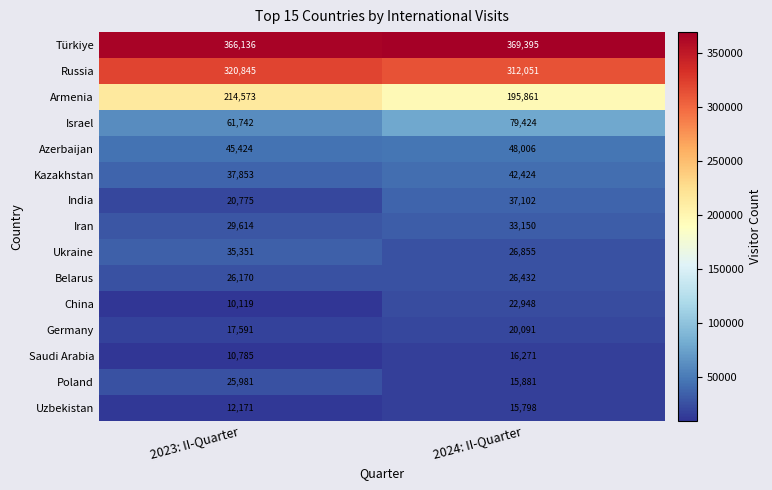

What value does the Uzbekistan series have at 2024: II-Quarter, to the nearest 50?

15800